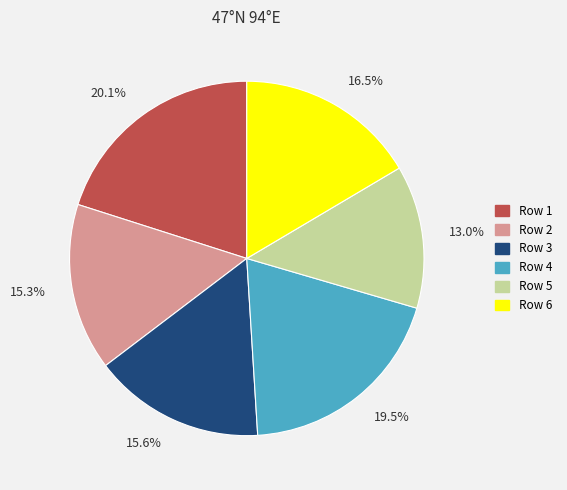

To the nearest percent, what is the combined percentage of Row 1 and Row 4?

40%